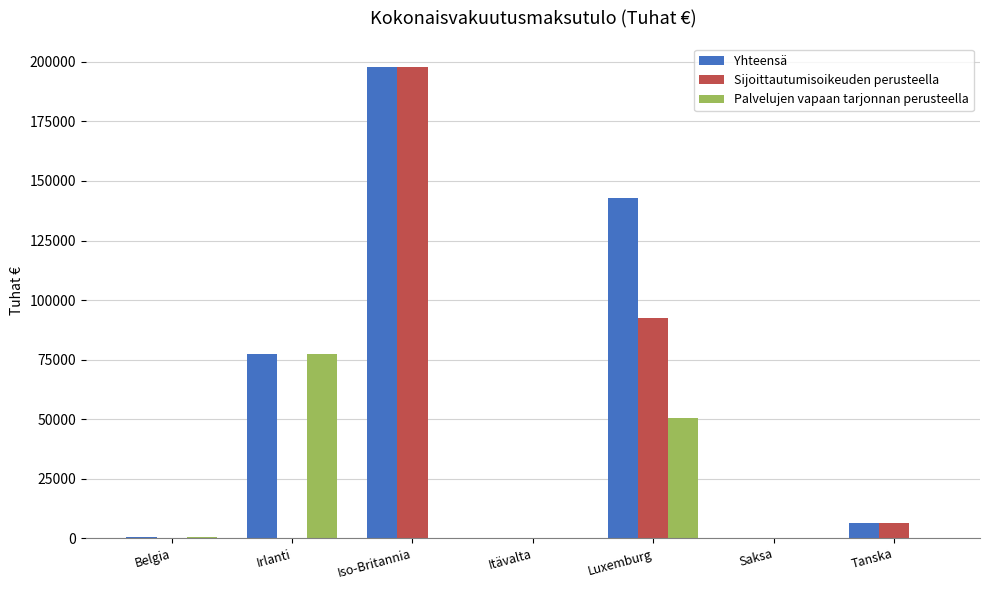

What is the difference between the Sijoittautumisoikeuden perusteella values at Luxemburg and Saksa?

92275.5